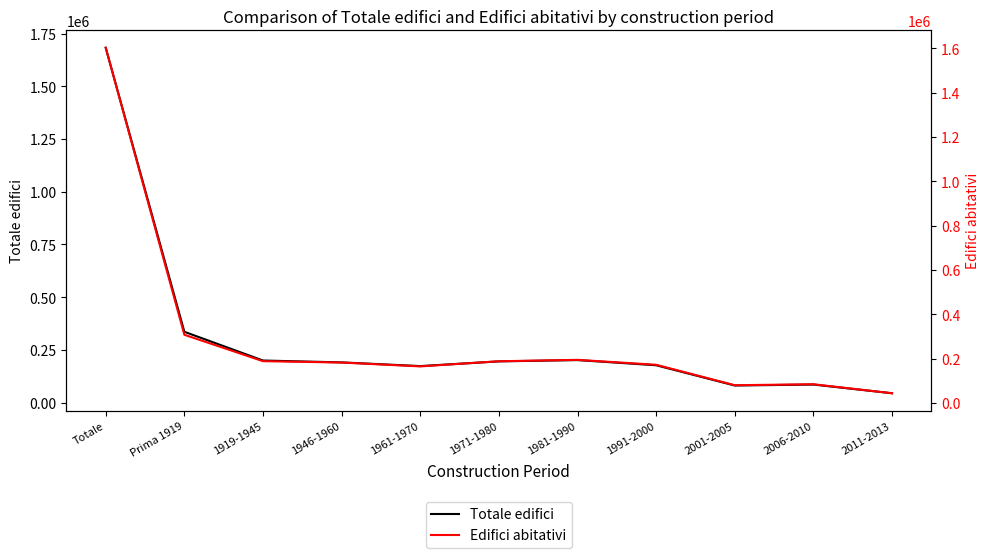

True or false: Totale edifici and Edifici abitativi cross at least once.

False